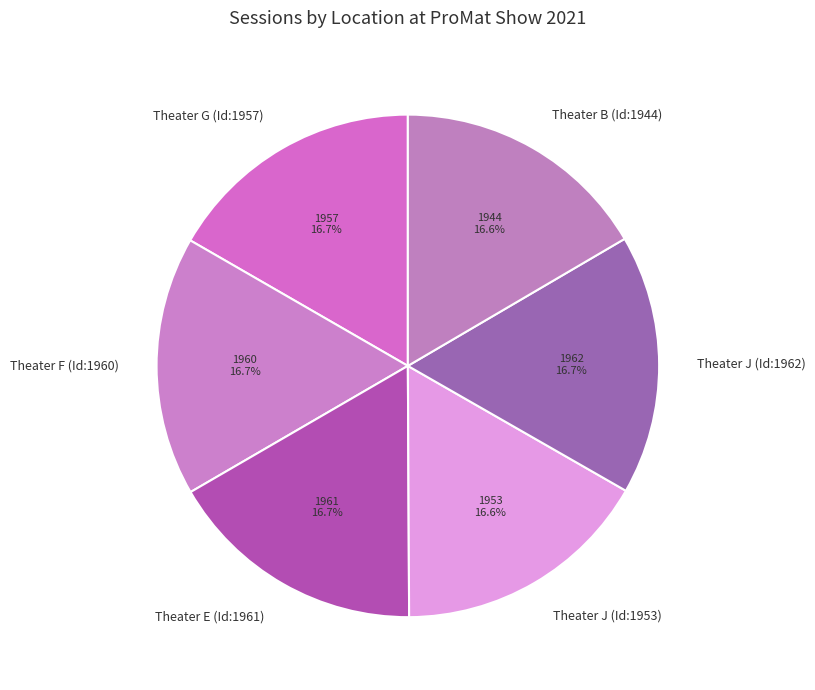

What percentage do Theater E (Id:1961) and Theater G (Id:1957) together represent?

33.4%